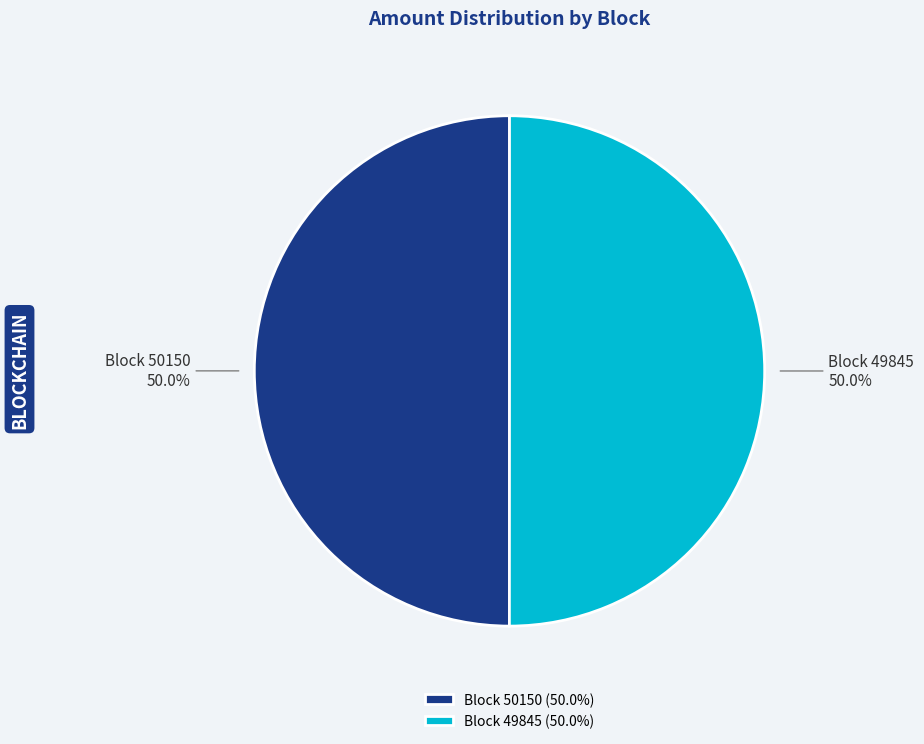

How many segments does this pie chart have?

2